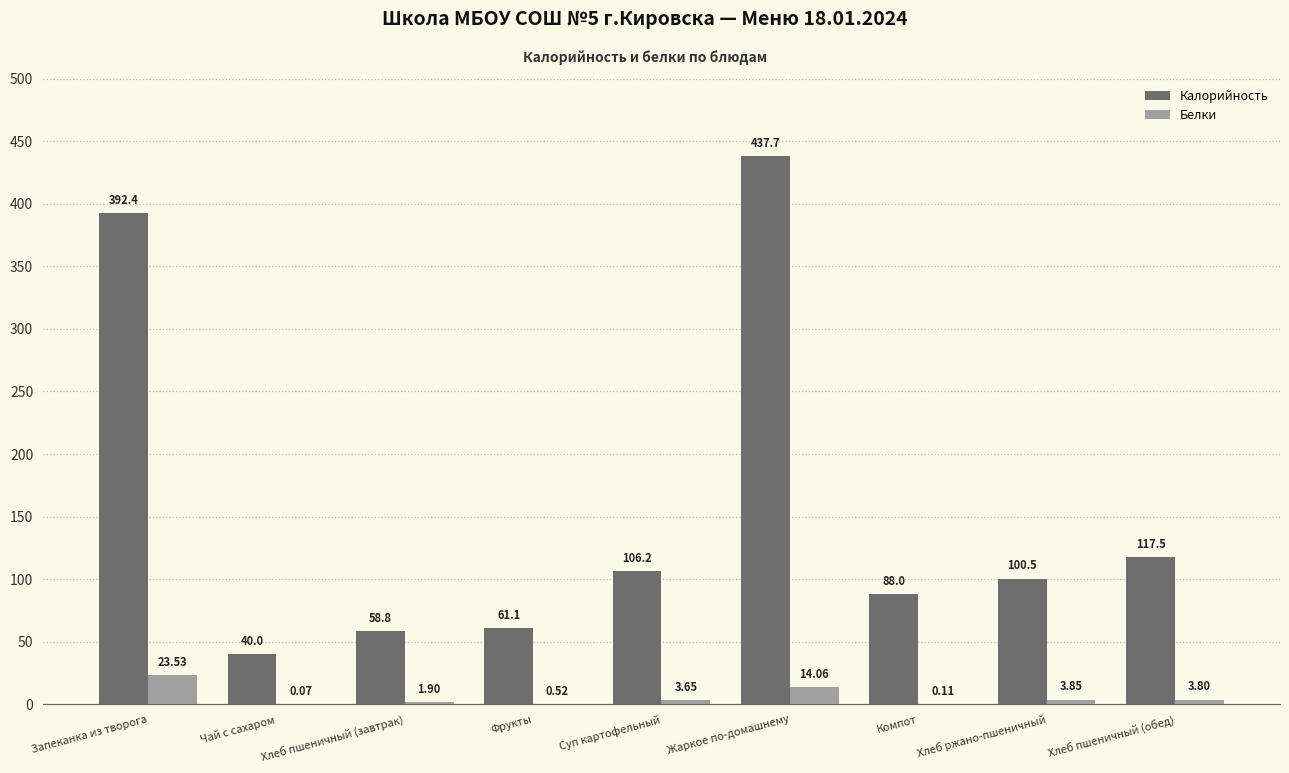

Which series has the widest spread of values?

Калорийность